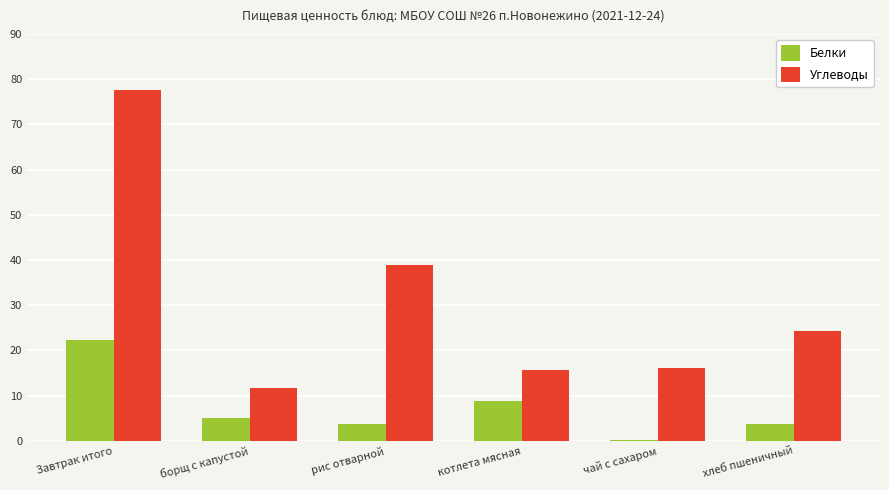

At which label is Углеводы closest to 44?

рис отварной